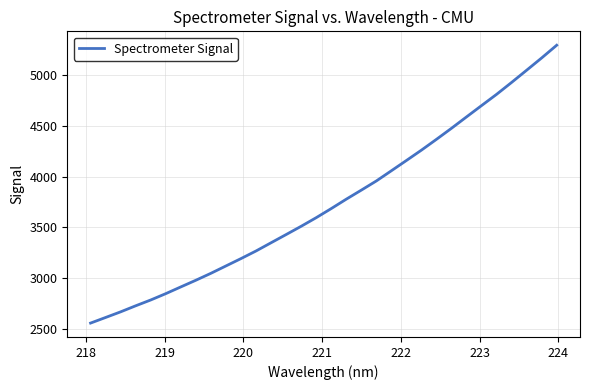

Does the chart display data point markers on the line(s)?

No